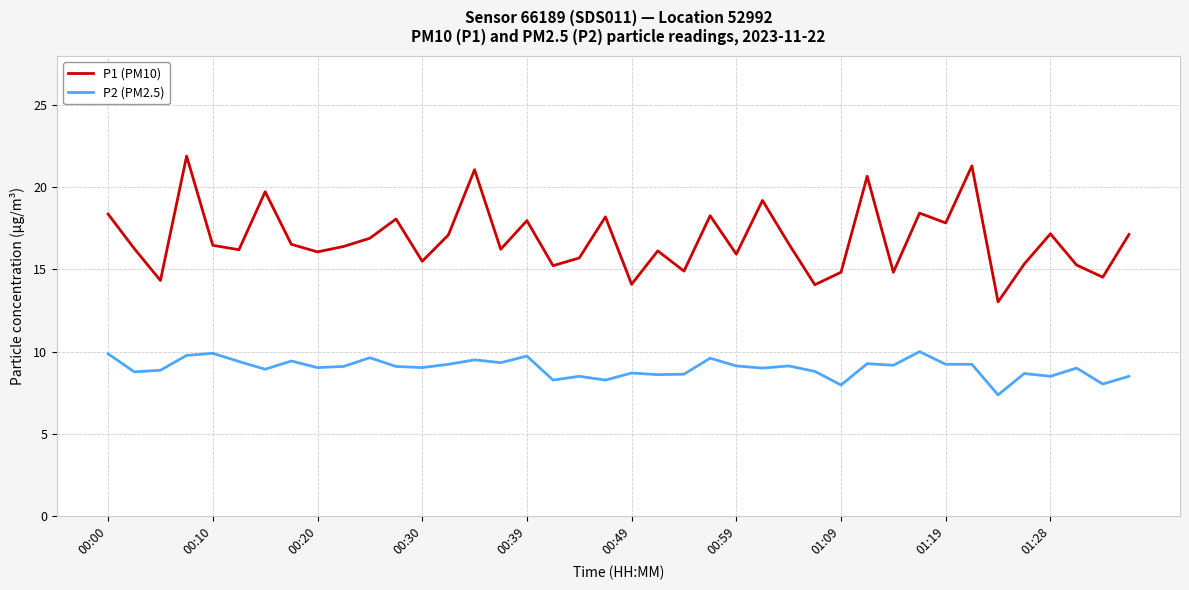

How many distinct data groups are displayed?

2